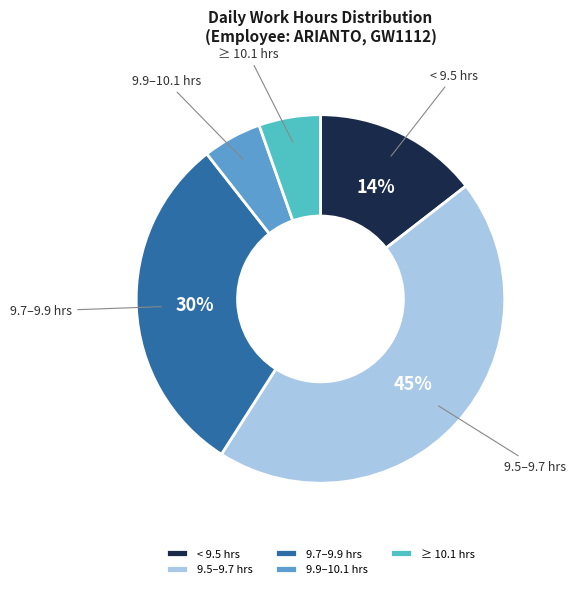

How many segments does this pie chart have?

5